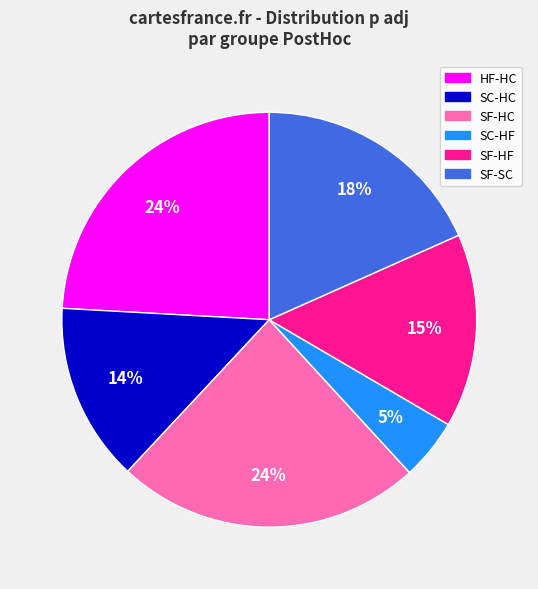

Is there a majority slice in this chart?

No